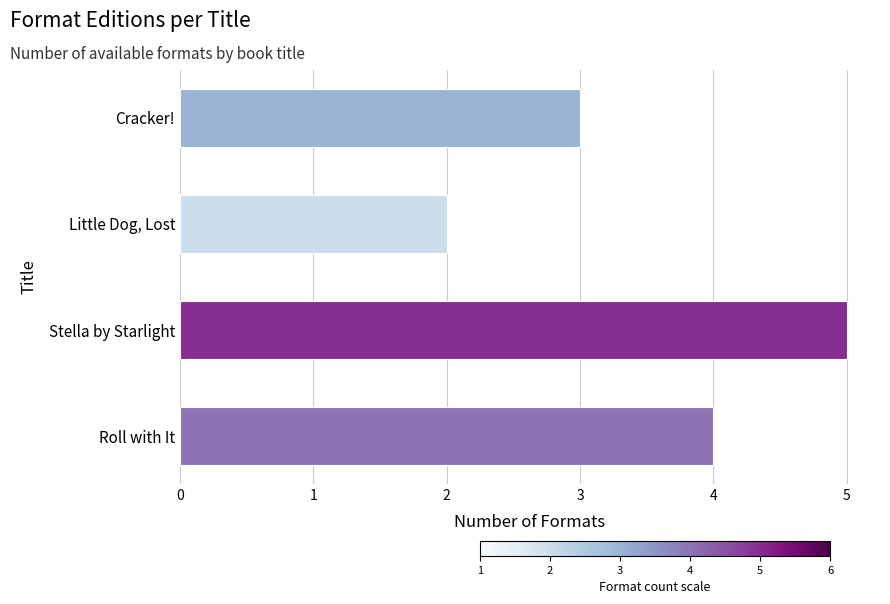

The chart shows a value of 2 at Little Dog, Lost. True or false?

True